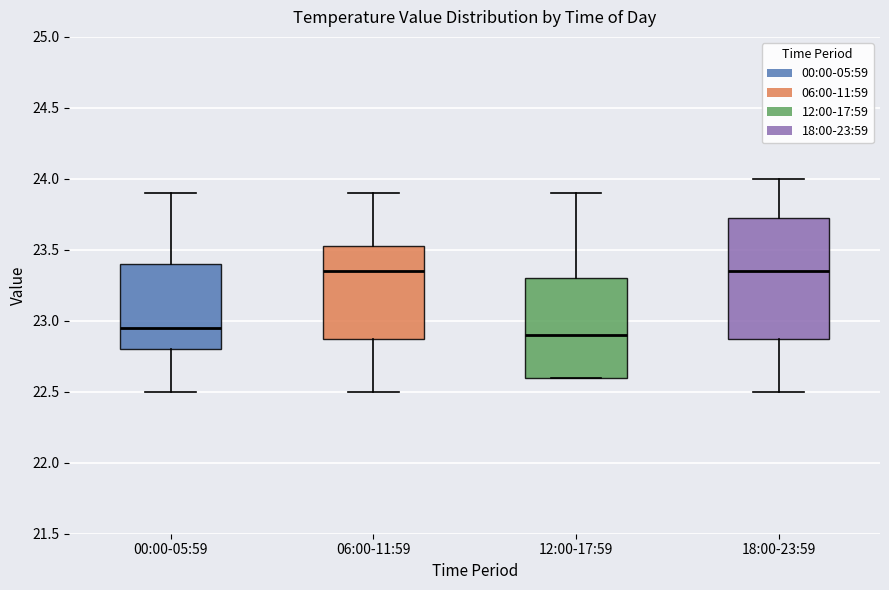

Reading left to right, read every box against the y-axis: the position of its median line, the range the box covers, and the ends of its whiskers. The values are not printed on the chart, so give them approximately, as read against the axis.

00:00-05:59: median 22.95, box 22.80 to 23.40, whiskers 22.50 to 23.90
06:00-11:59: median 23.35, box 22.90 to 23.55, whiskers 22.50 to 23.90
12:00-17:59: median 22.90, box 22.60 to 23.30, whiskers 22.60 to 23.90
18:00-23:59: median 23.35, box 22.90 to 23.75, whiskers 22.50 to 24.00